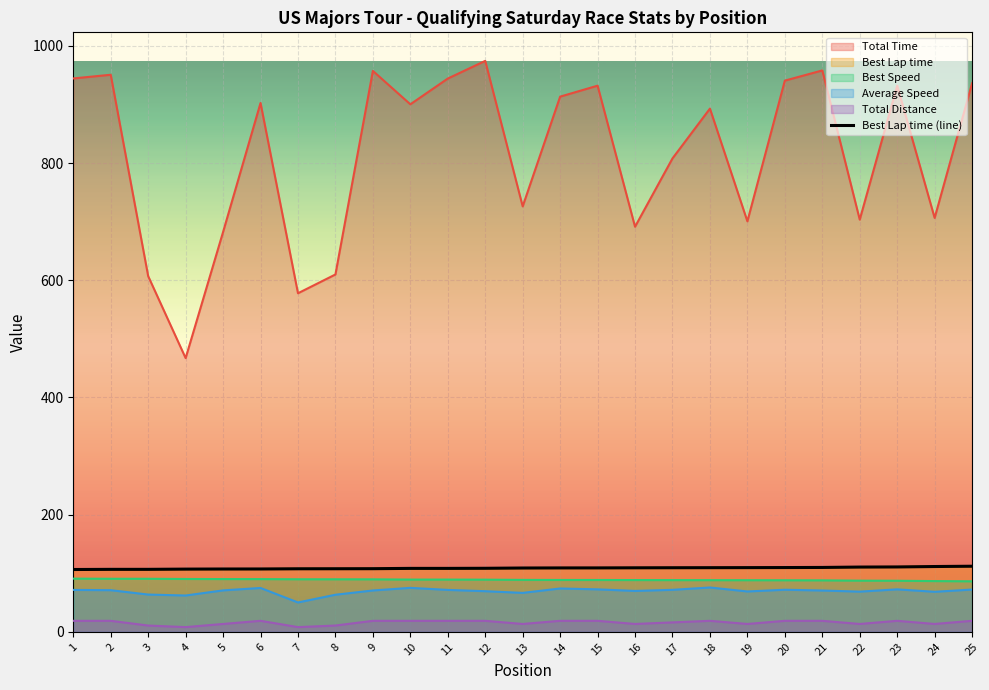

Where is the data nearest to the value 109?

14